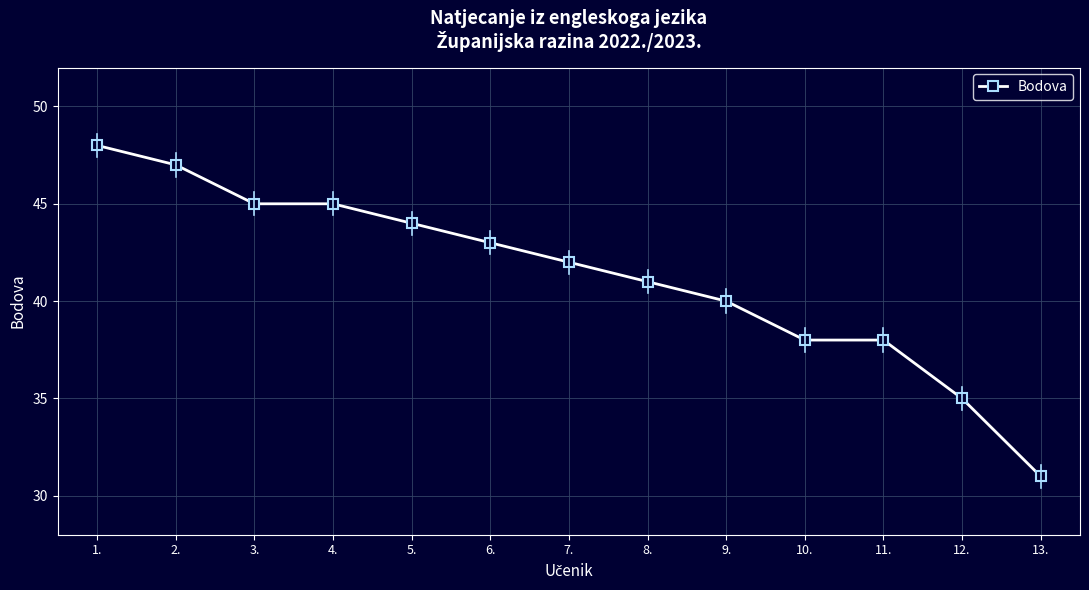

What is the sum of the values at 2. and 13.?

78